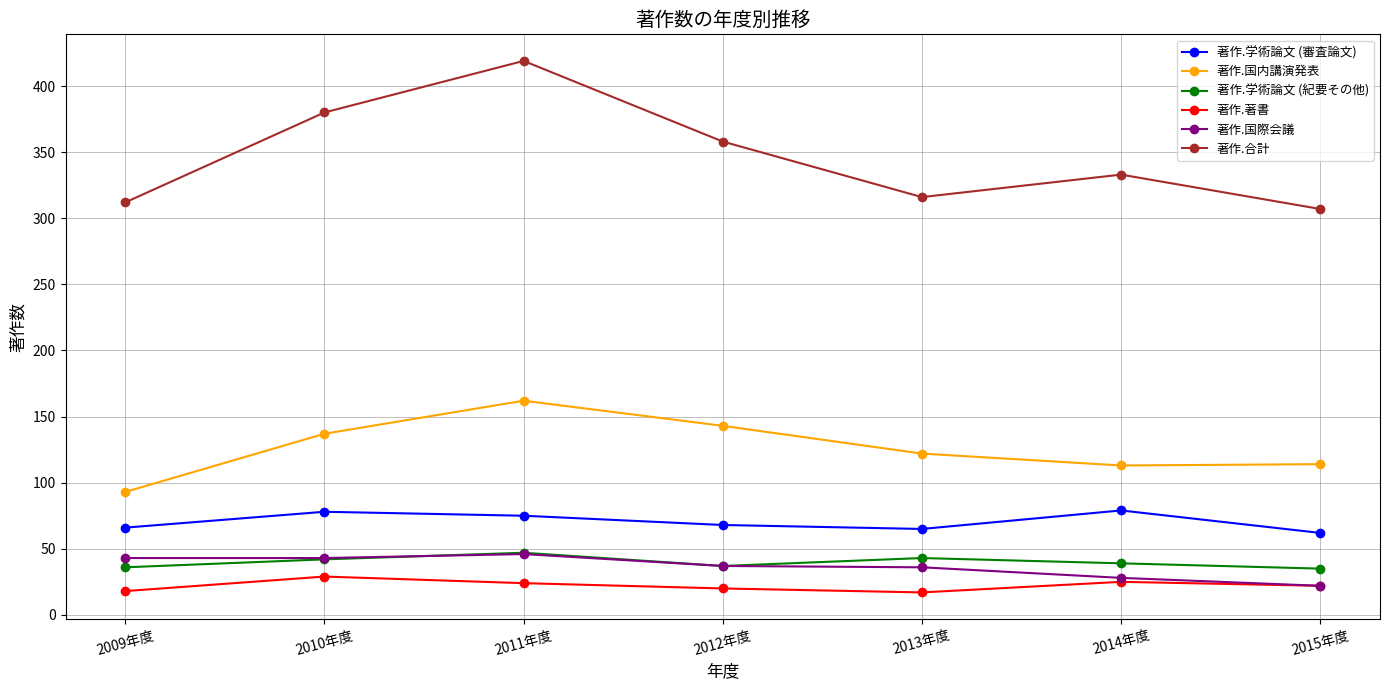

Where does the 著作.国際会議 series first go above 37?

2009年度